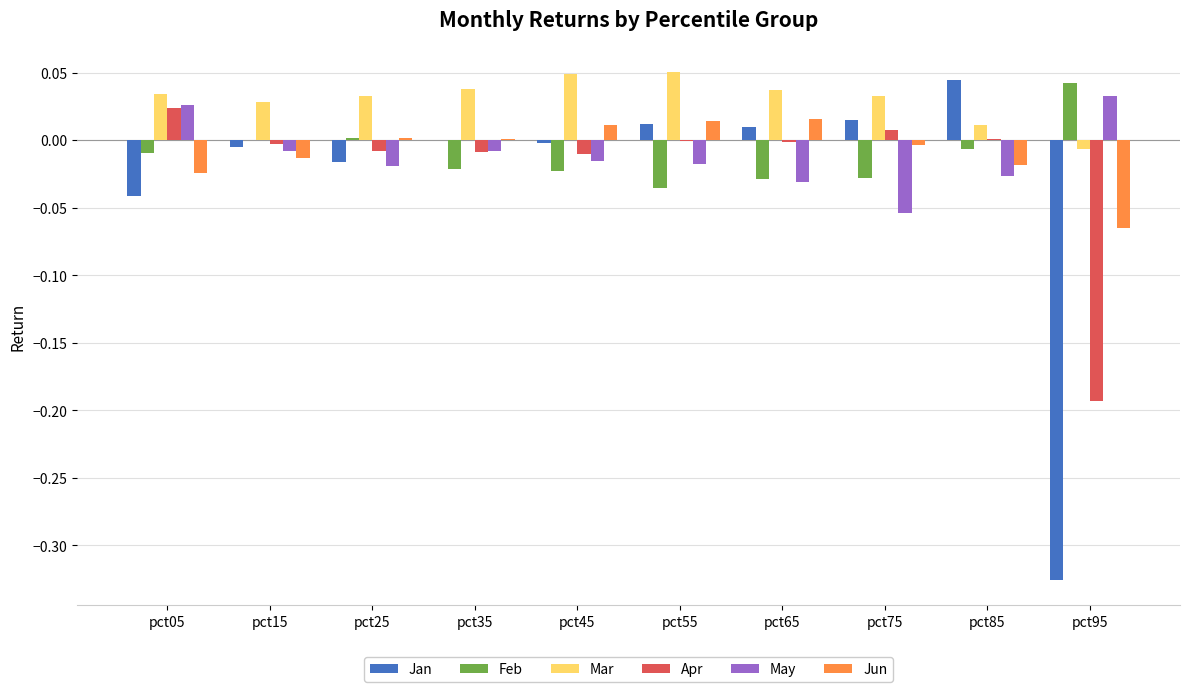

Which series has the largest total across all categories?

Mar